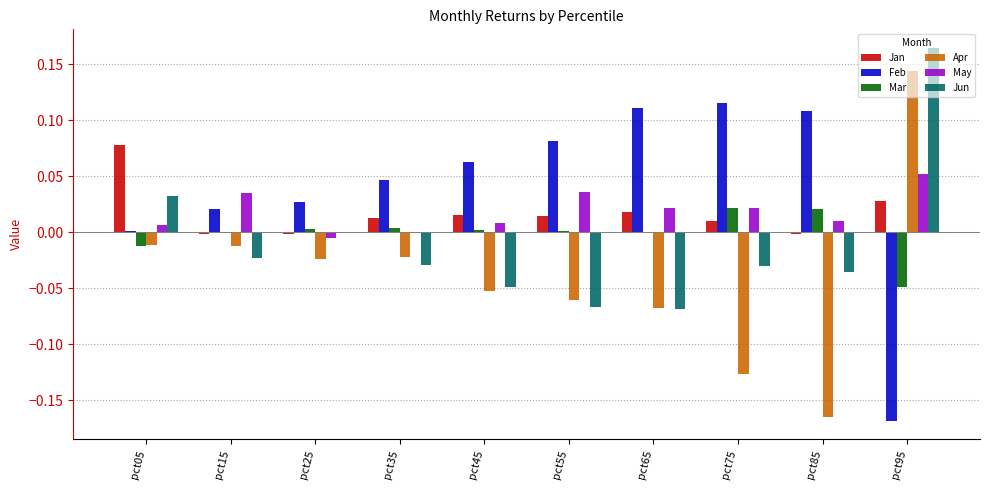

At which label does Jan first exceed 0?

pct05